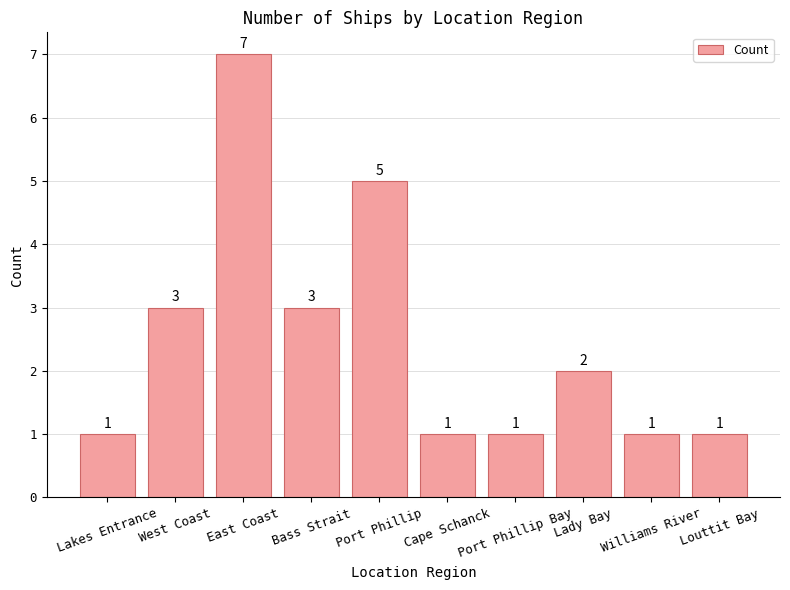

How many data points are less than 2?

5